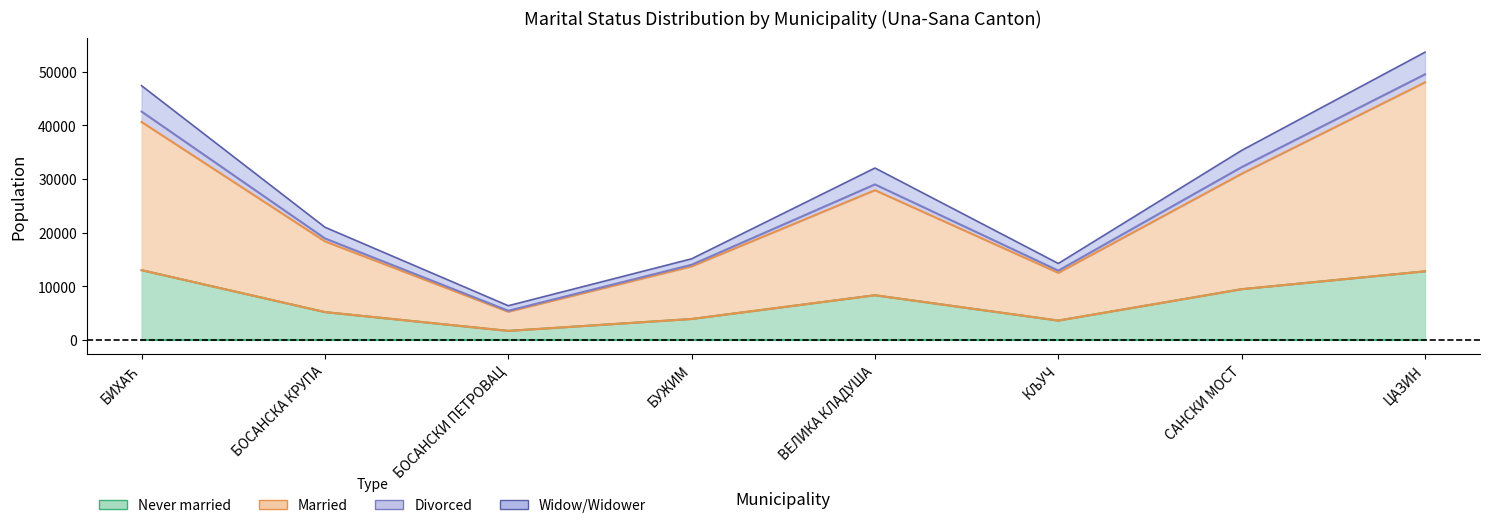

List the labels in order of Never married value, largest first.

БИХАЋ, ЦАЗИН, САНСКИ МОСТ, ВЕЛИКА КЛАДУША, БОСАНСКА КРУПА, БУЖИМ, КЉУЧ, БОСАНСКИ ПЕТРОВАЦ